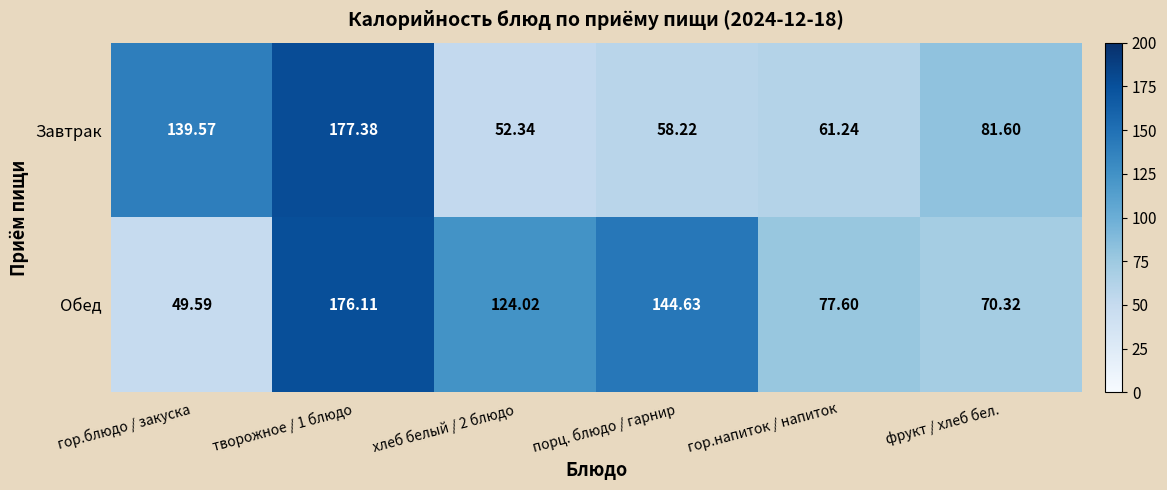

What is the total value across all series at гор.напиток / напиток?

138.8